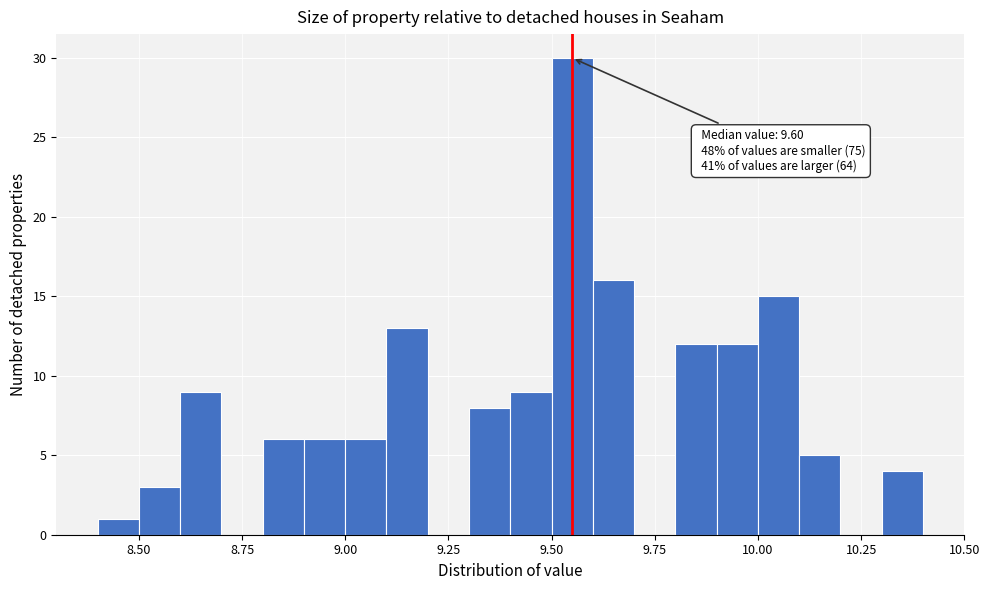

Read against the x-axis, roughly where is the centre of the tallest bar?

9.55